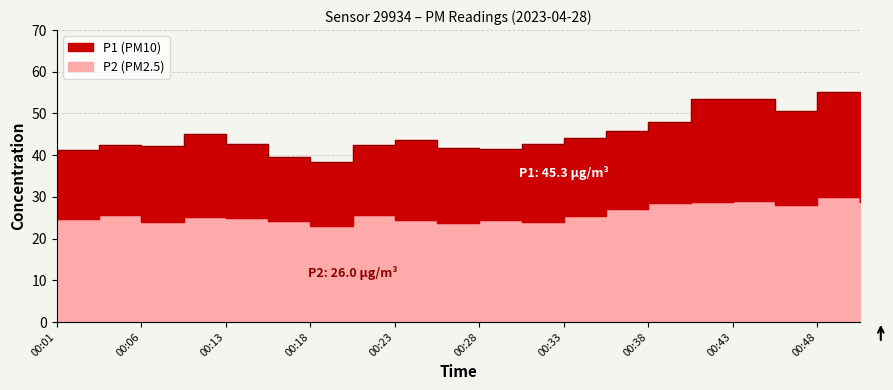

True or false: P1 and P2 cross at least once.

False